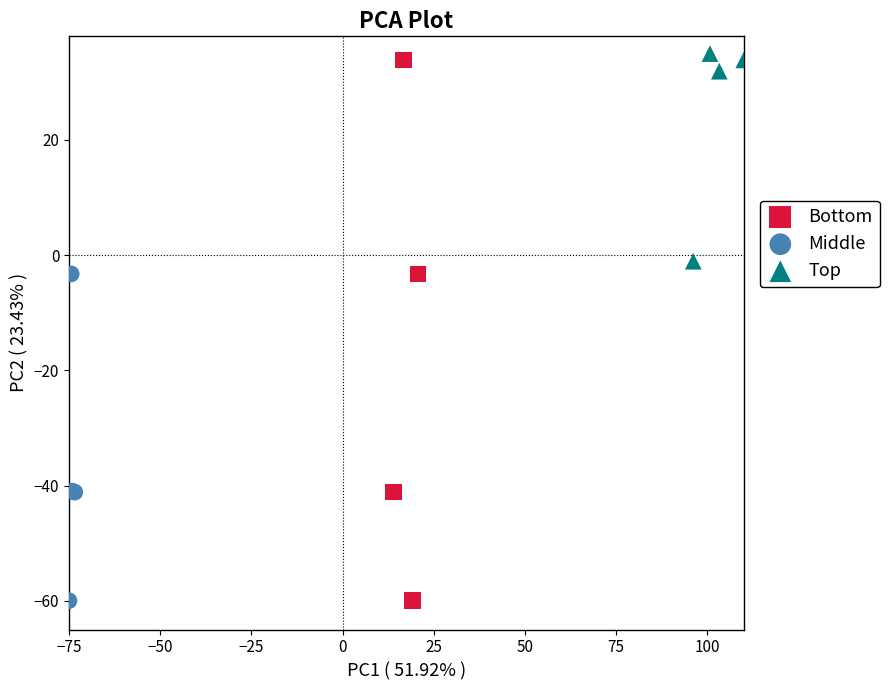

What are all the series names shown in the legend?

Bottom, Middle, Top